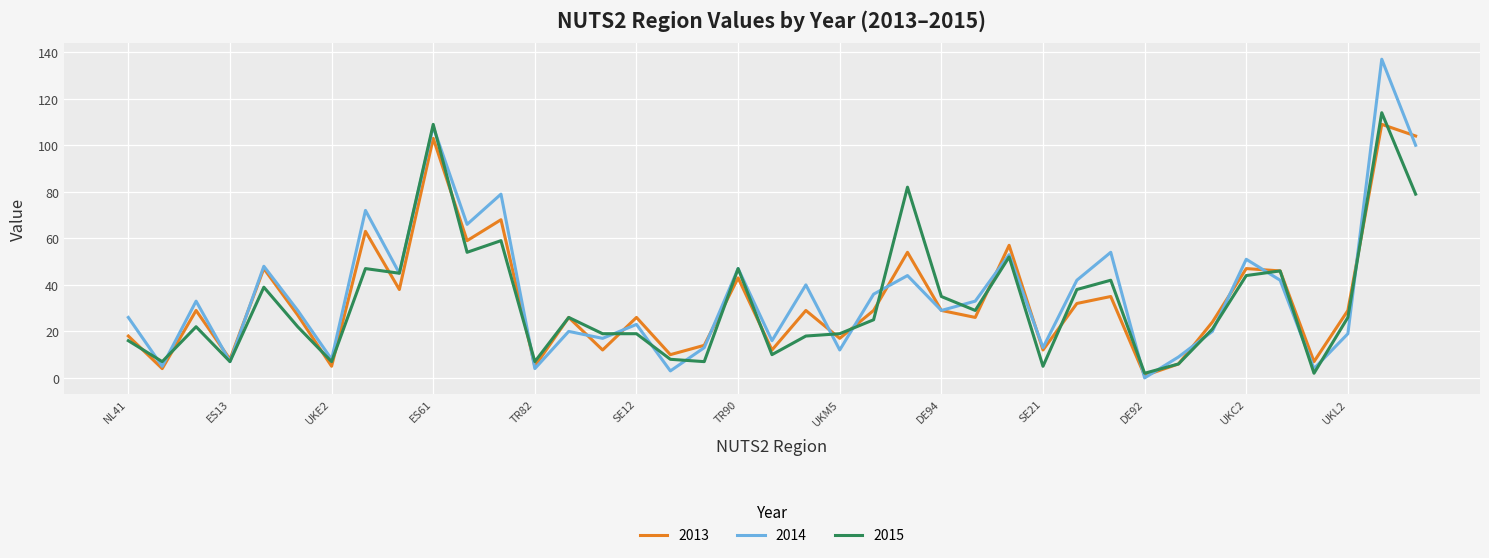

What is the maximum value for 2015?

114